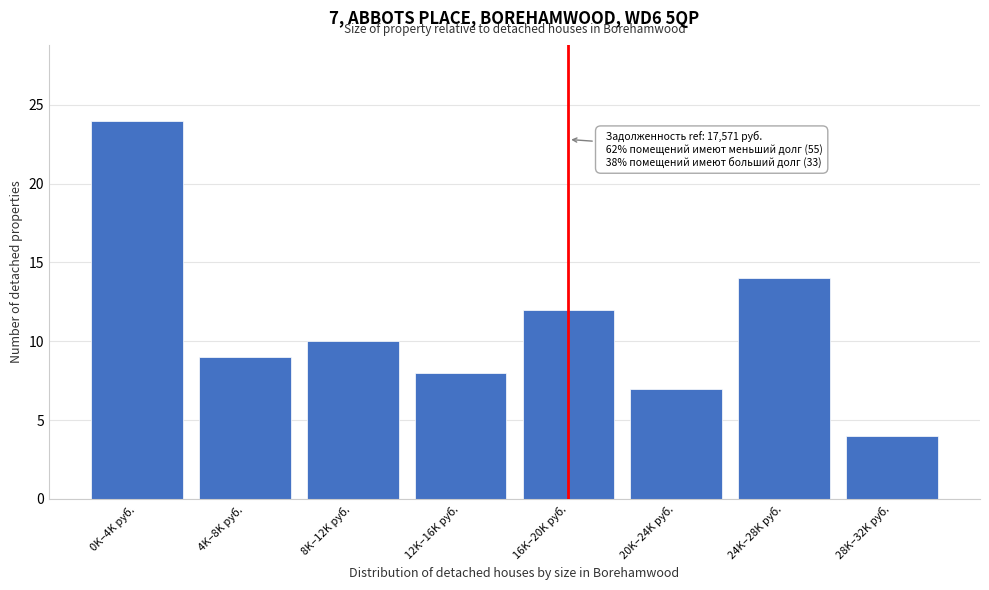

Reading left to right, what are all the values shown in this chart?

24	9	10	8	12	7	14	4